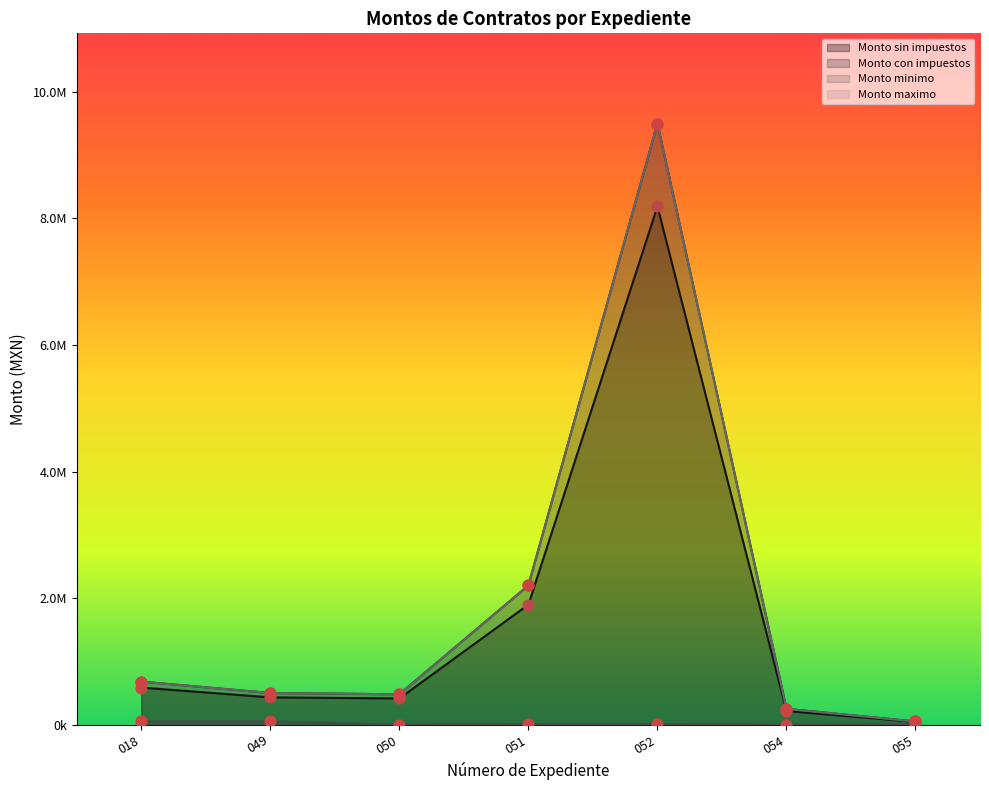

What is the total value across all series at 018?

1996206.9